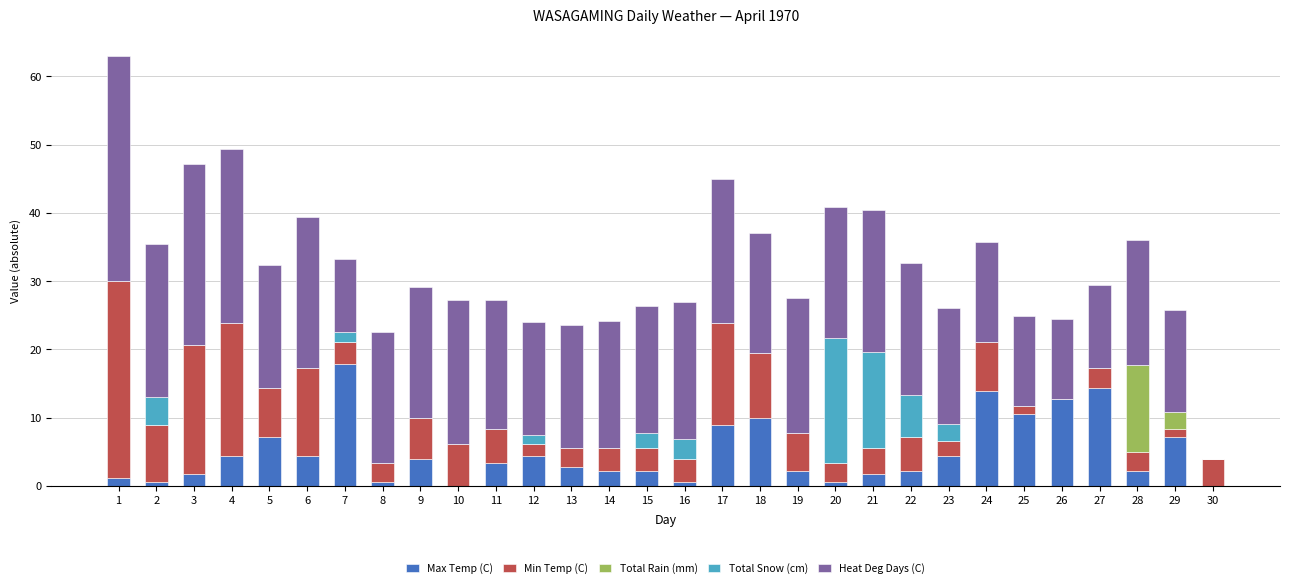

Are the bars horizontal?

No